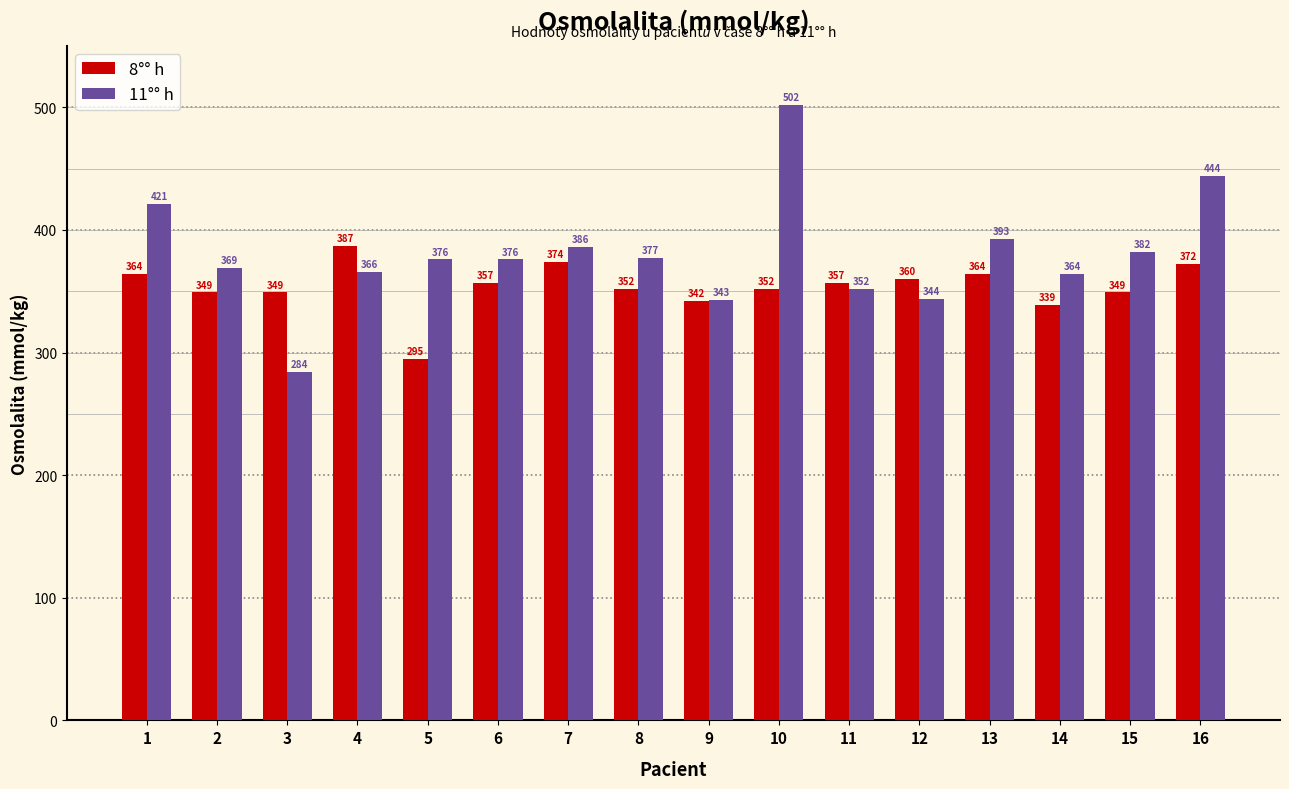

Where does the 11°° h series first go above 376?

1